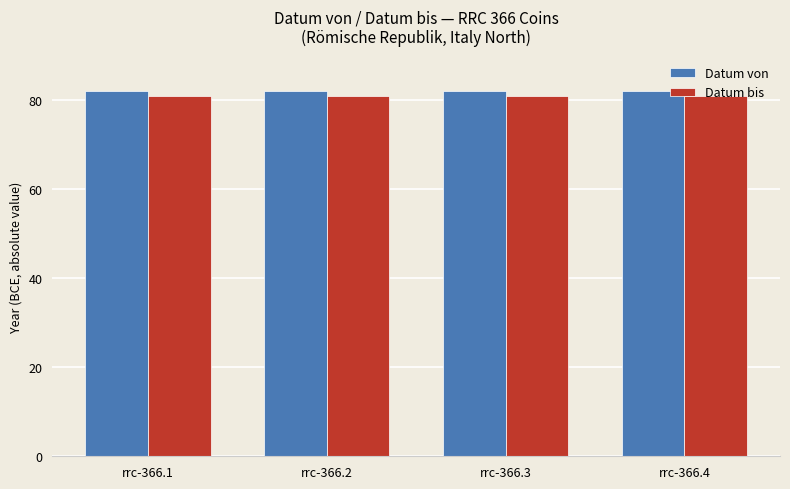

Rank the series by their average value, from lowest to highest.

Datum bis, Datum von